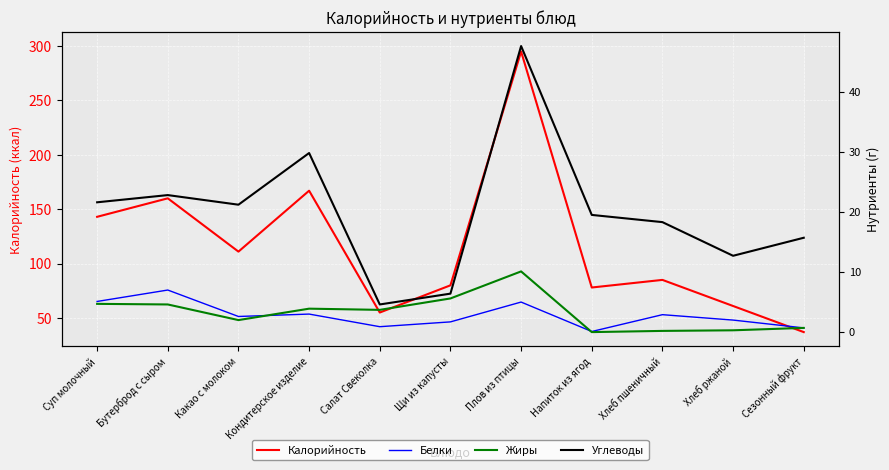

What is the sum of all Белки values?

31.0